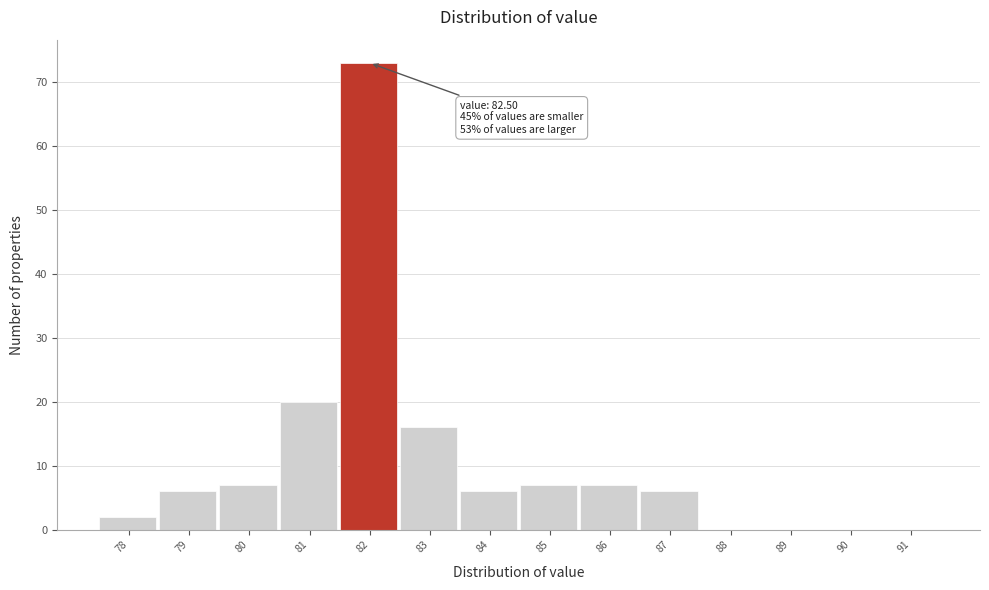

Reading right to left, what are all the values shown in this chart?

91=0	90=0	89=0	88=0	87=6	86=7	85=7	84=6	83=16	82=73	81=20	80=7	79=6	78=2